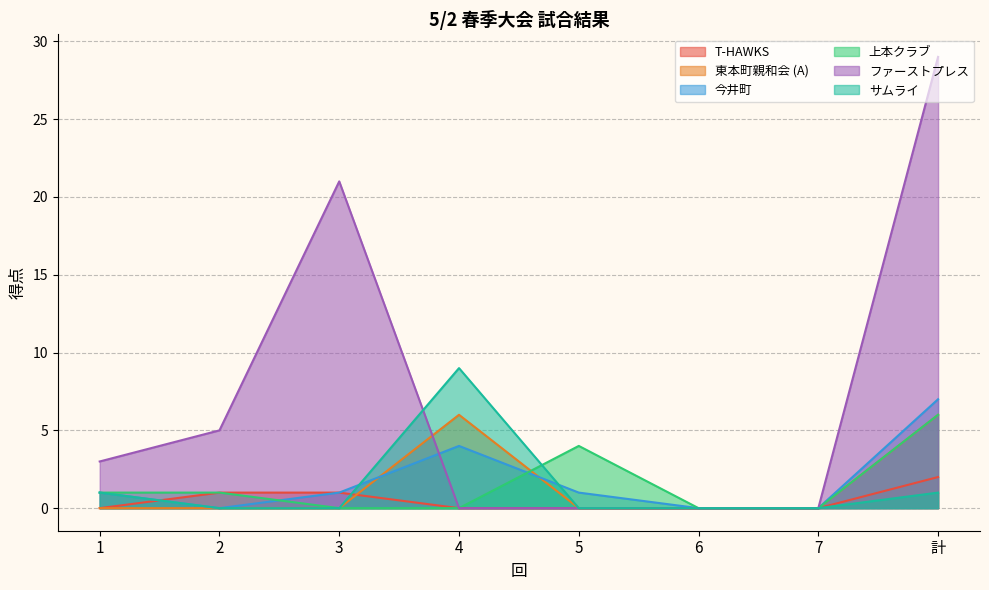

Which series changed the most between 2 and 5?

ファーストプレス